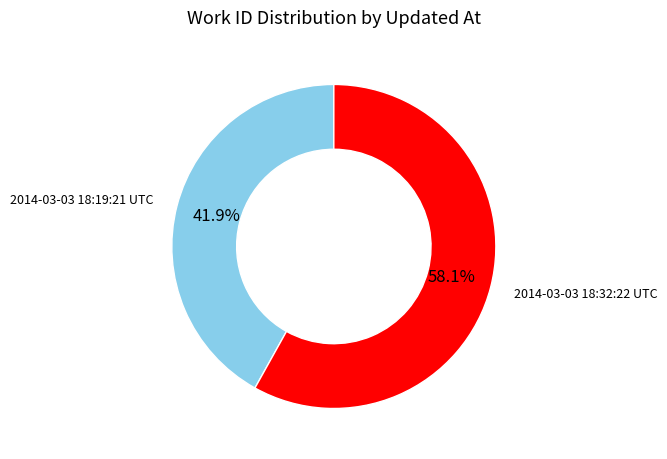

To the nearest percent, what is the difference between the largest and smallest slice percentages?

16%